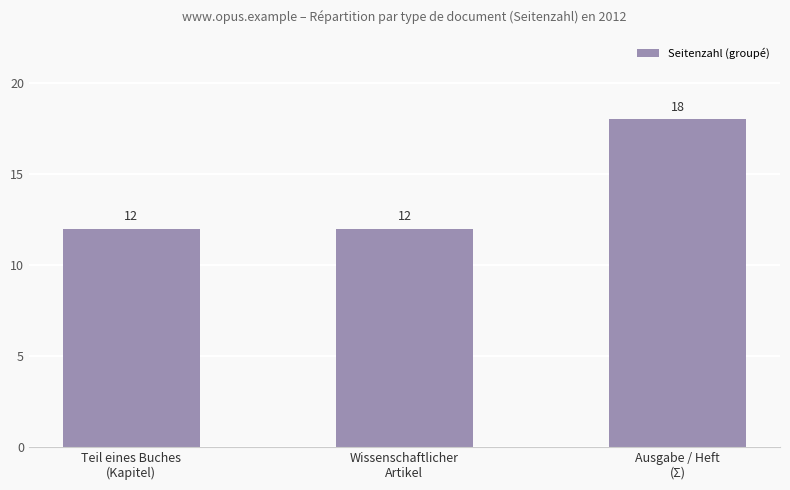

What is the value of the 2nd bar from the left?

12